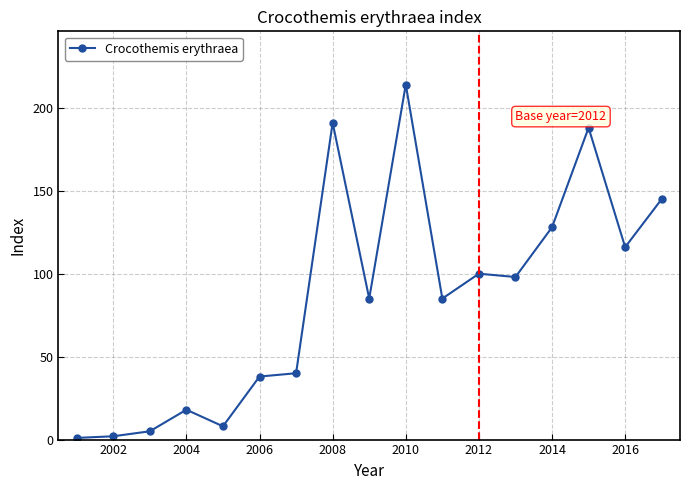

What is the value of the 15th point from the left?

188